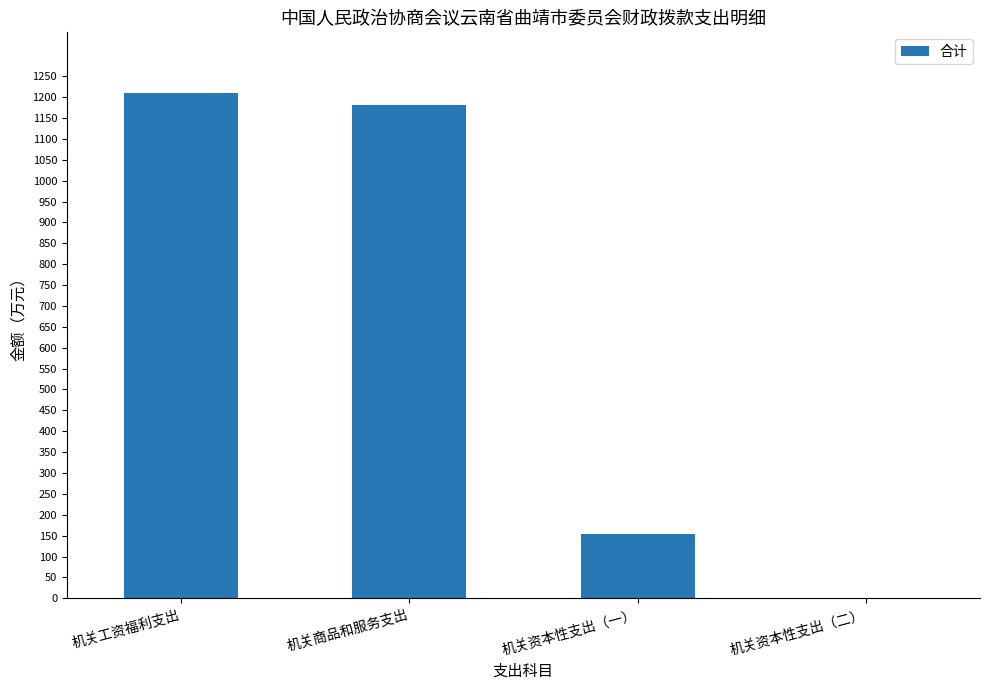

What is the sum of all values?

2544.1